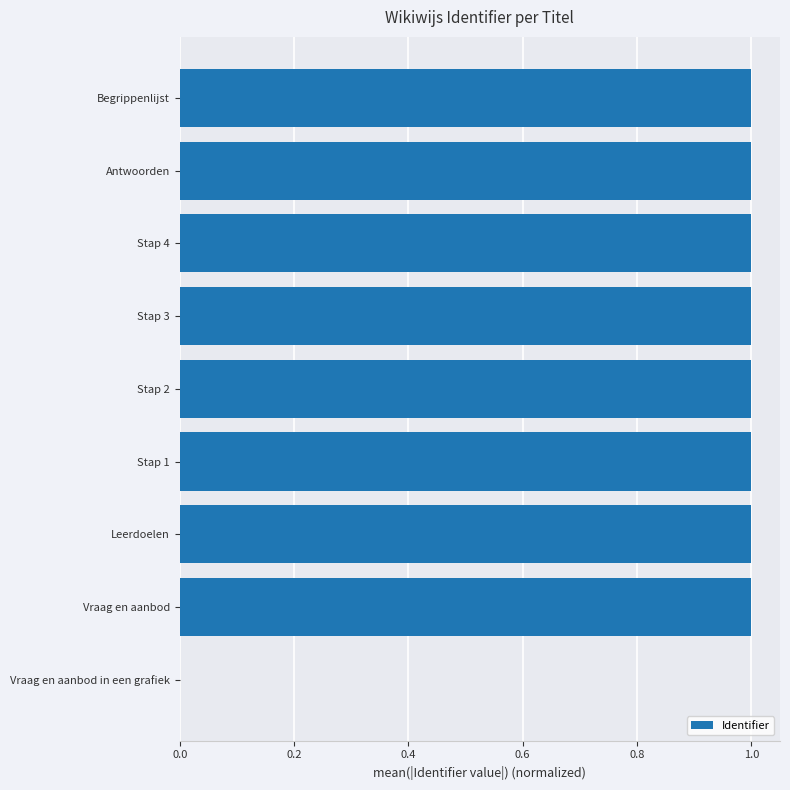

What is the sum of all values?

8.0